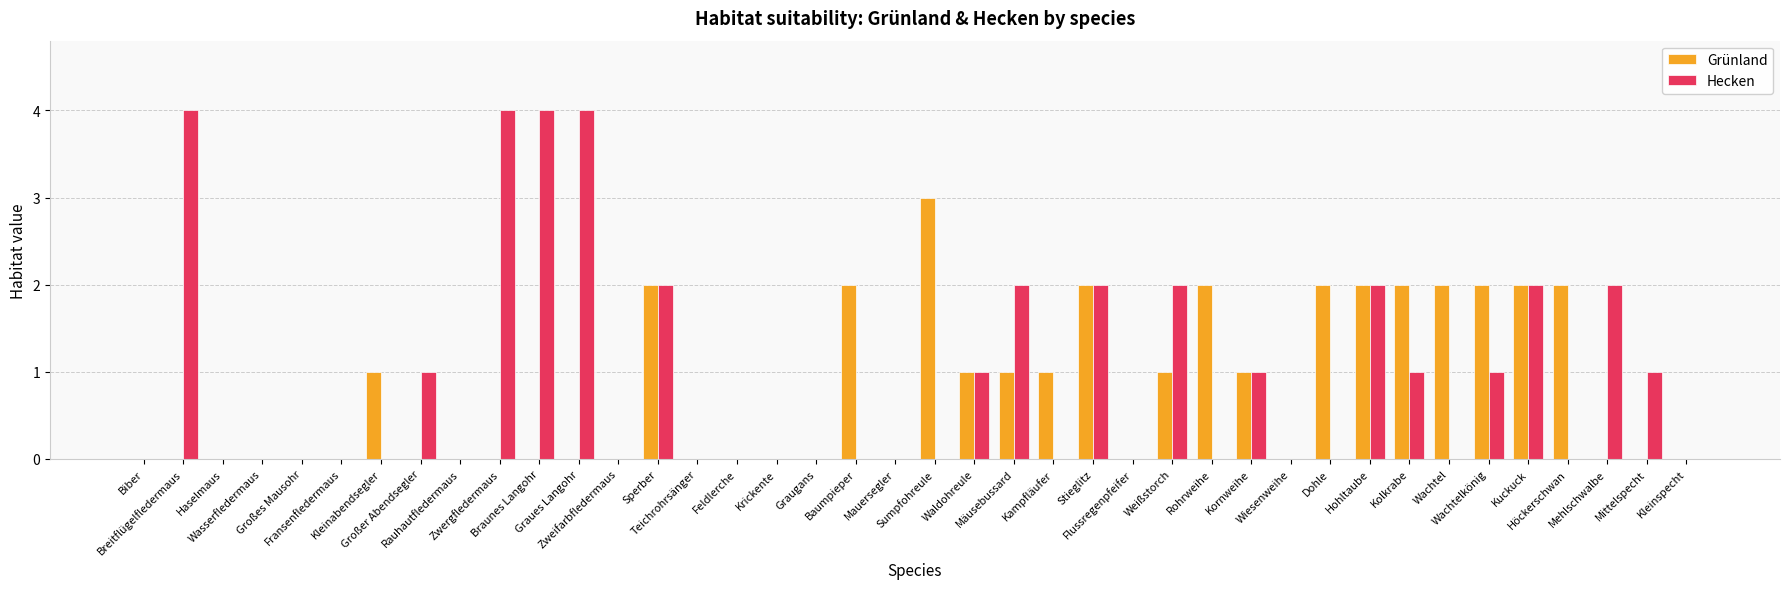

What is the average value of the Hecken series?

1